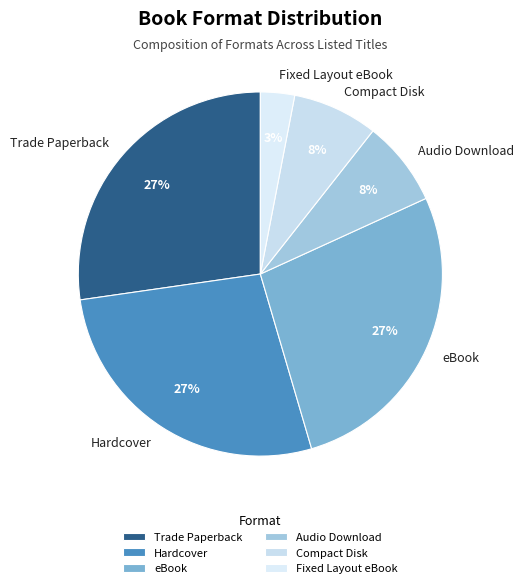

How many segments does this pie chart have?

6